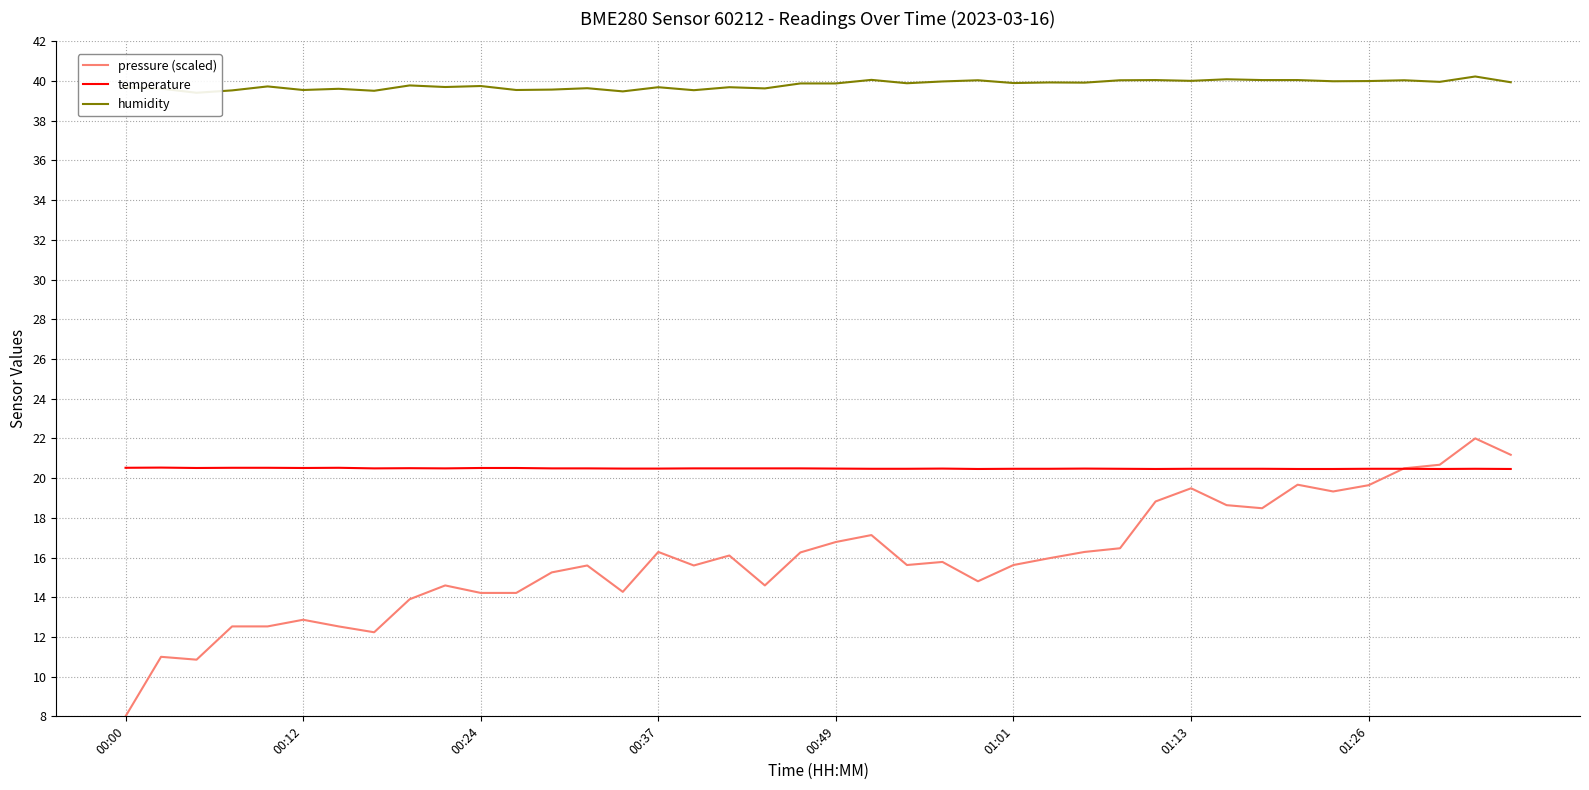

Is it true that pressure (scaled) equals 24.5 at 31?

False